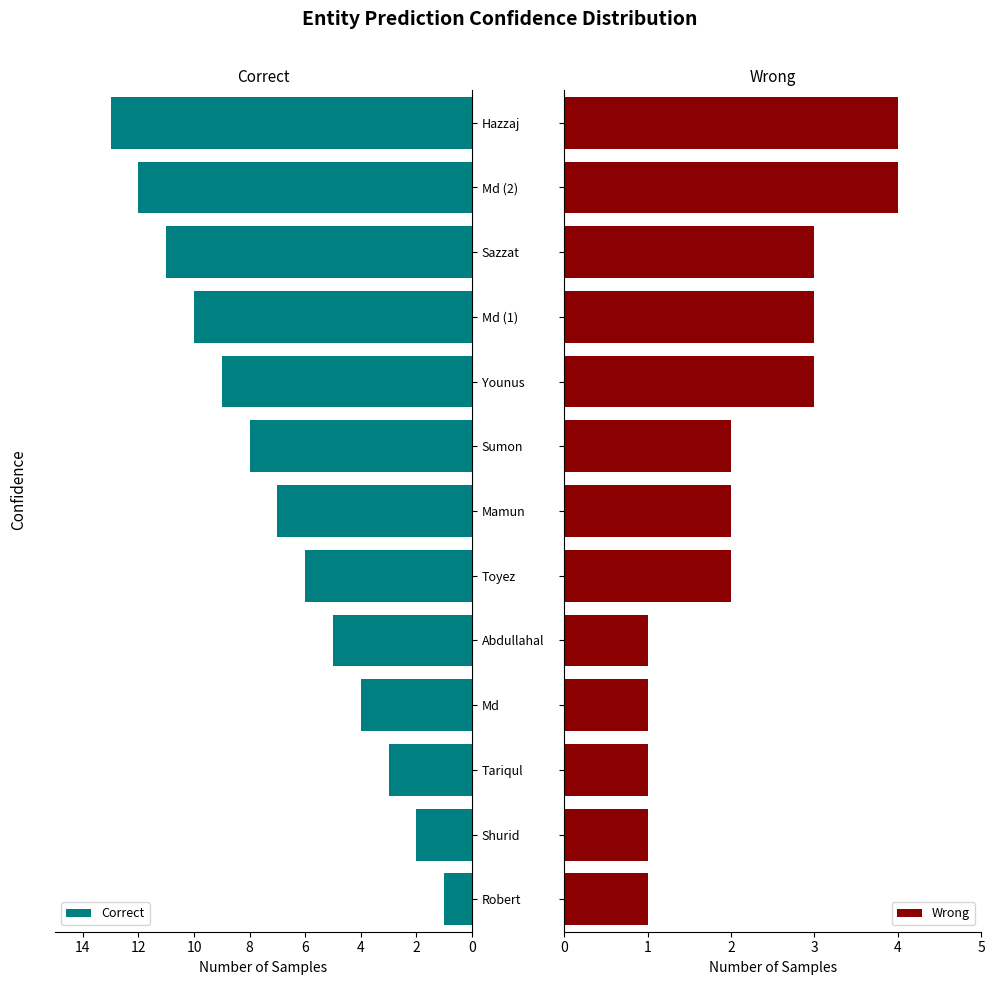

The Correct series shows 1 at Robert. True or false?

True